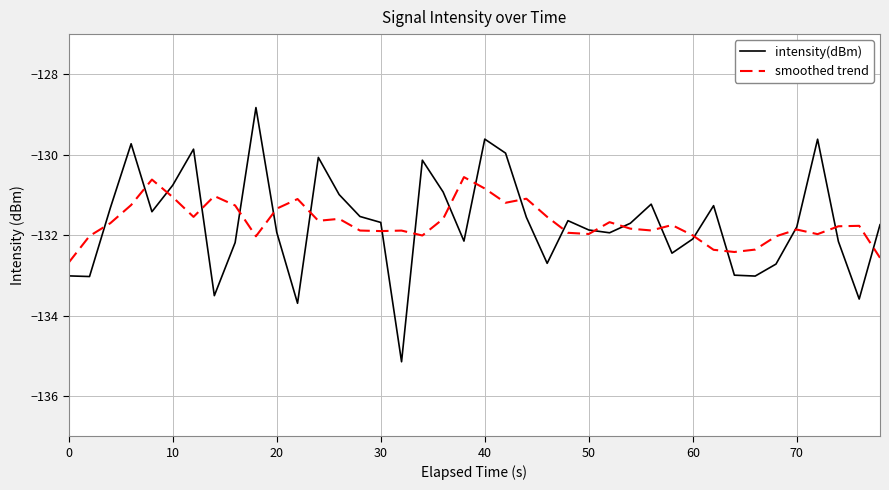

List the series in order of their peak value, lowest first.

smoothed trend, intensity(dBm)